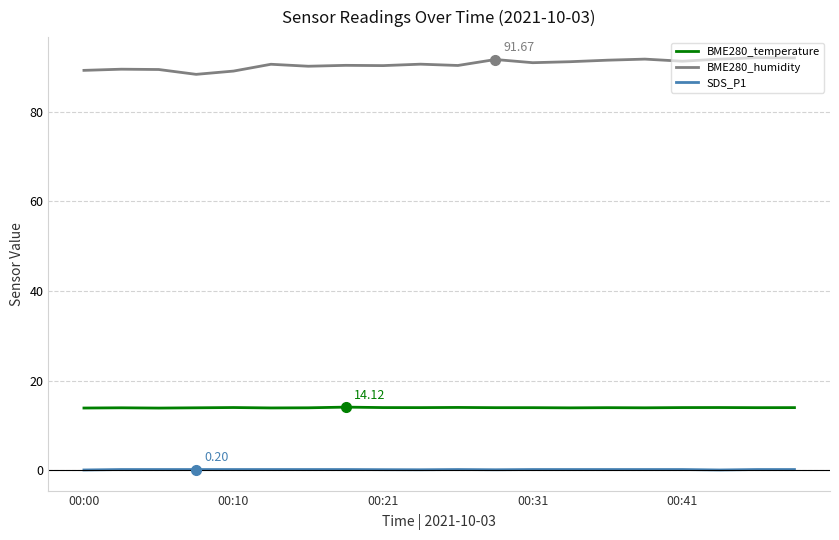

What is the difference between the maximum and minimum values in the BME280_humidity series?

3.7